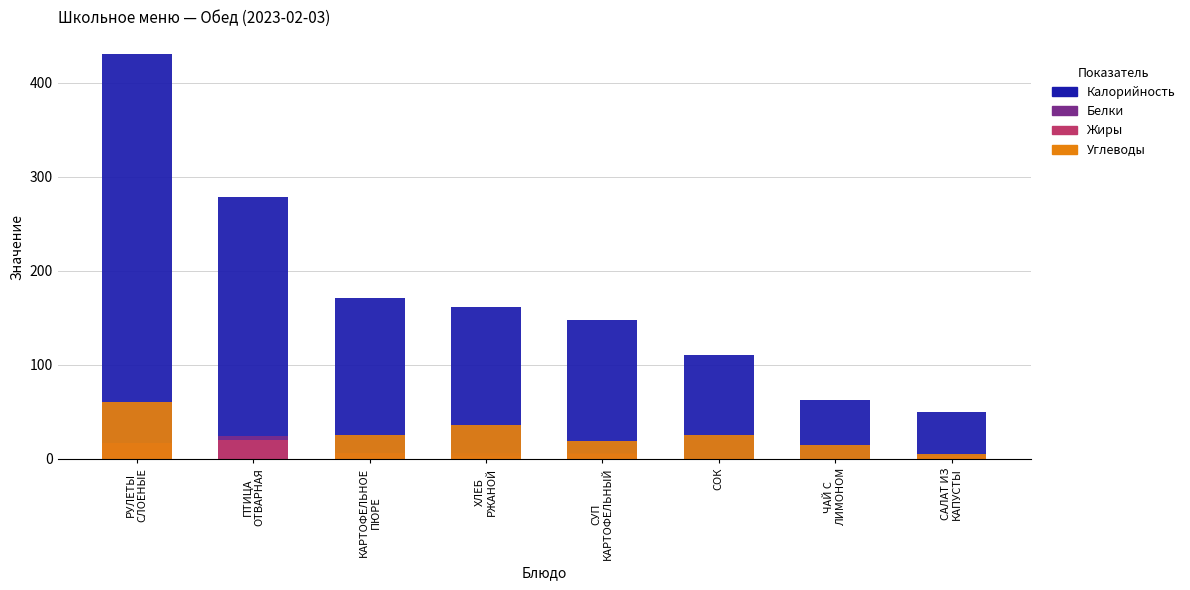

At which label does Углеводы reach its minimum?

ПТИЦА
ОТВАРНАЯ